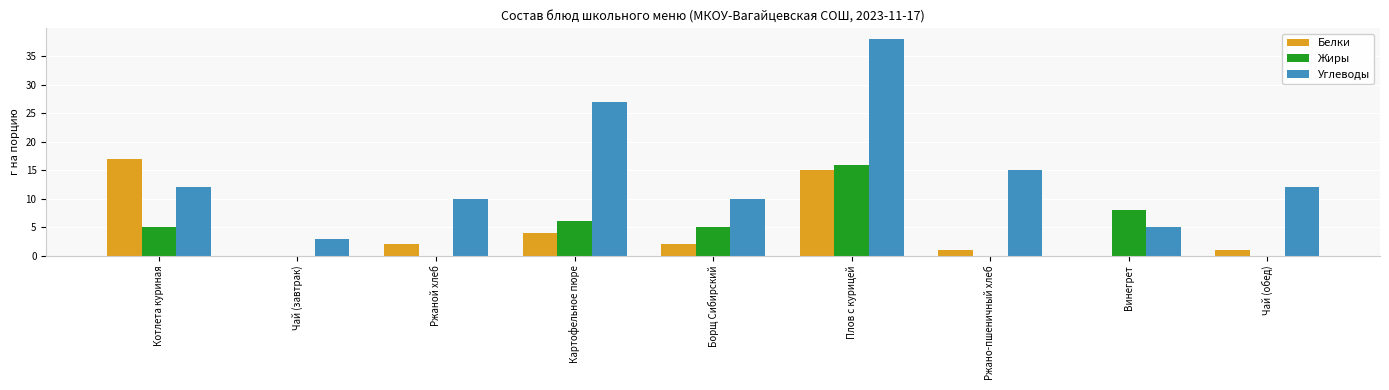

How many distinct data groups are displayed?

3